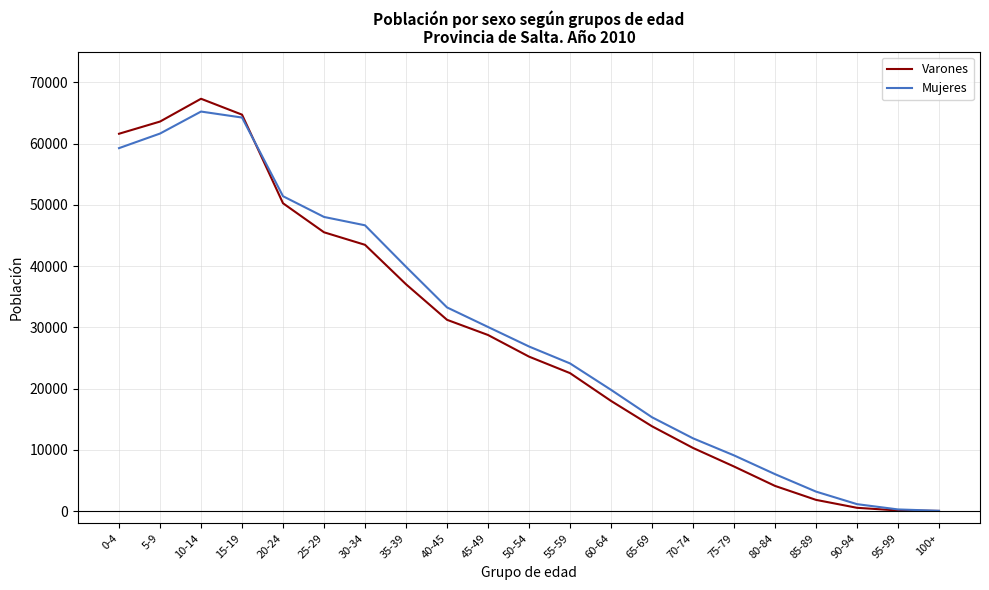

The Varones series shows 43455 at 5-9. True or false?

False